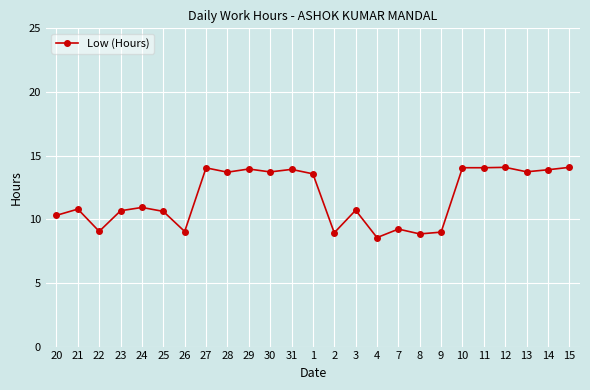

Between 30 and 11, which is larger?

11